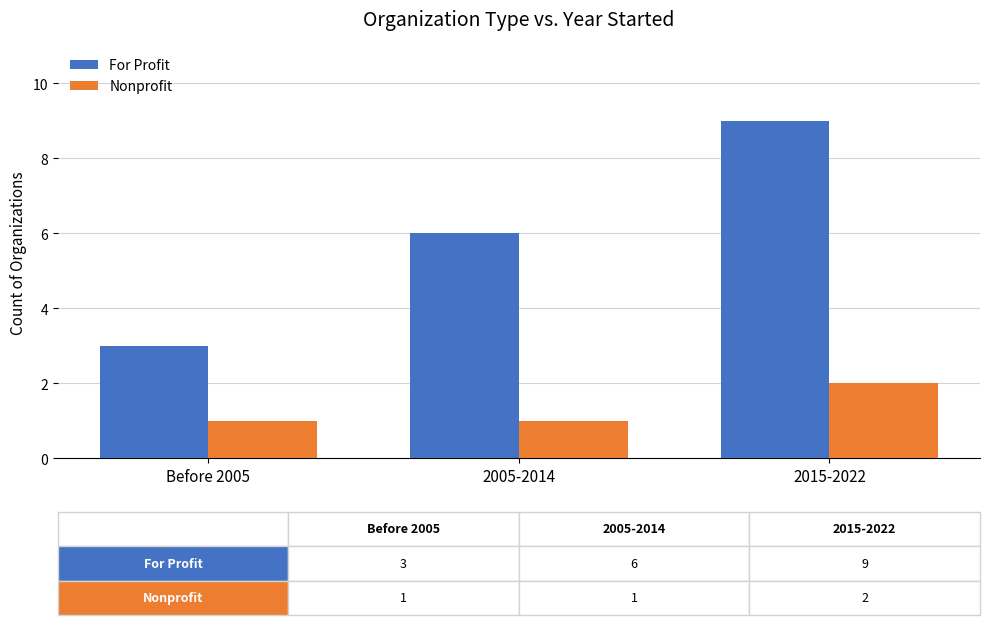

How many groups of bars are there?

3